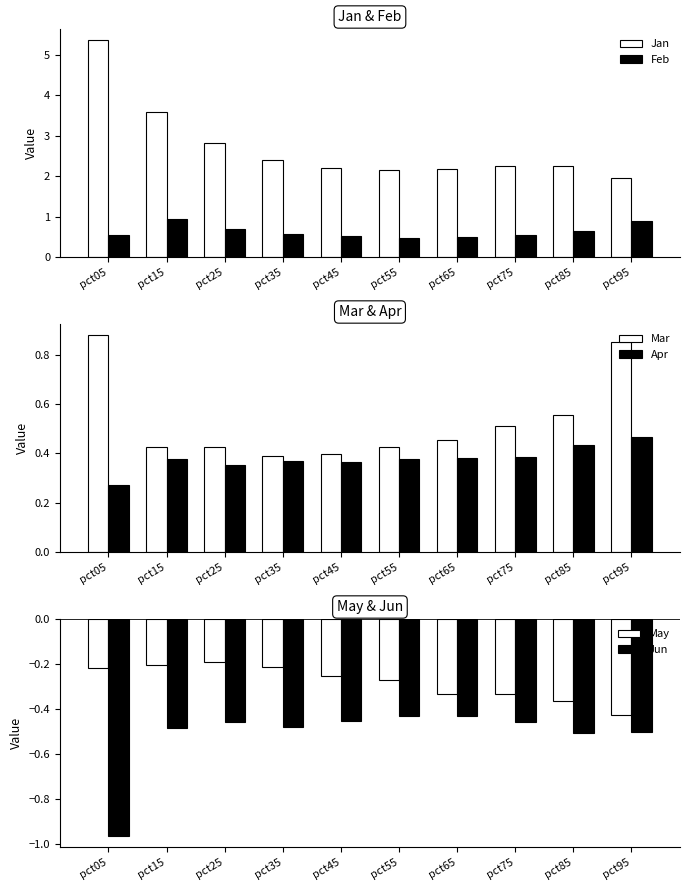

What is the value of the Mar bar at the 1st from the left?

0.9